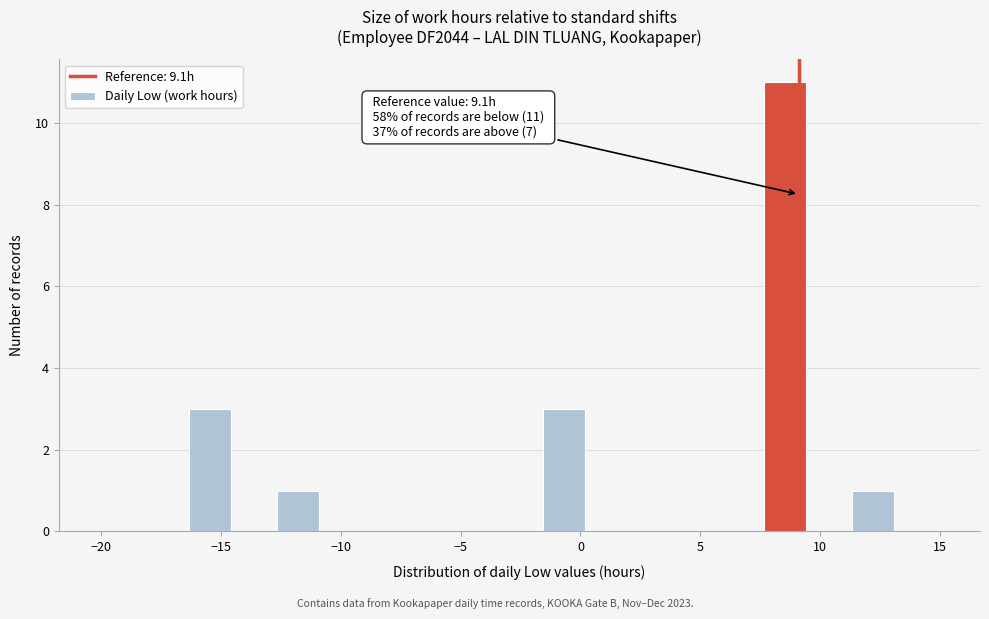

Around what value on the x-axis is the tallest bar? Give the approximate position of its centre, as read against the axis.

8.5